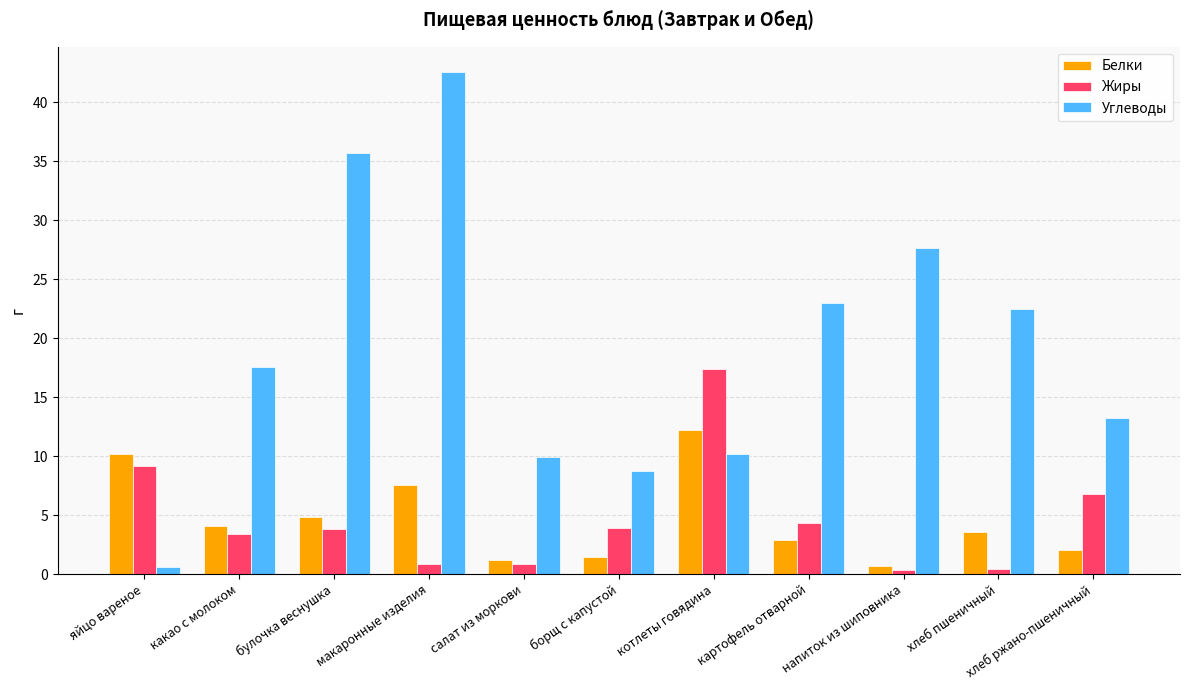

What is the difference between the maximum and second lowest values in the Белки series?

11.0